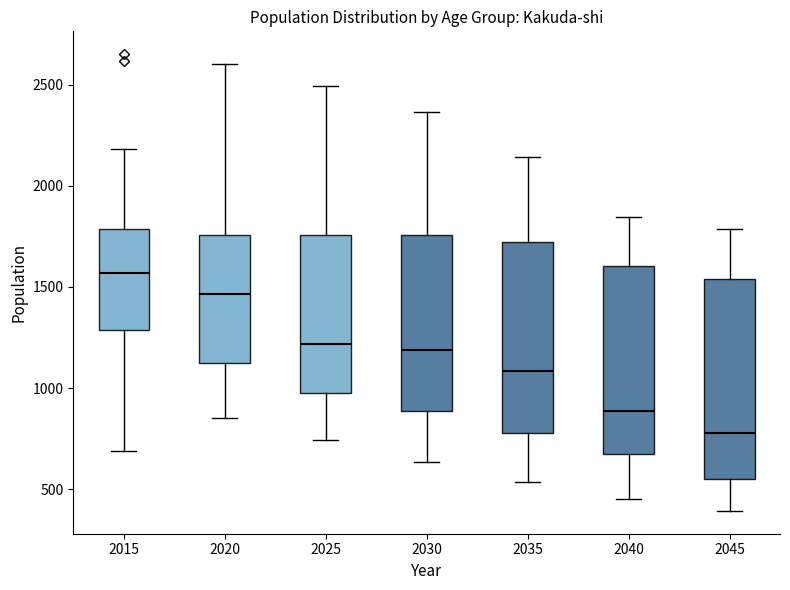

Reading left to right, read every box against the y-axis: the position of its median line, the range the box covers, and the ends of its whiskers. The values are not printed on the chart, so give them approximately, as read against the axis.

2015: median 1550, box 1300 to 1800, whiskers 700 to 2200
2020: median 1450, box 1100 to 1750, whiskers 850 to 2600
2025: median 1200, box 950 to 1750, whiskers 750 to 2500
2030: median 1200, box 900 to 1750, whiskers 650 to 2350
2035: median 1100, box 800 to 1750, whiskers 550 to 2150
2040: median 900, box 650 to 1600, whiskers 450 to 1850
2045: median 800, box 550 to 1550, whiskers 400 to 1800